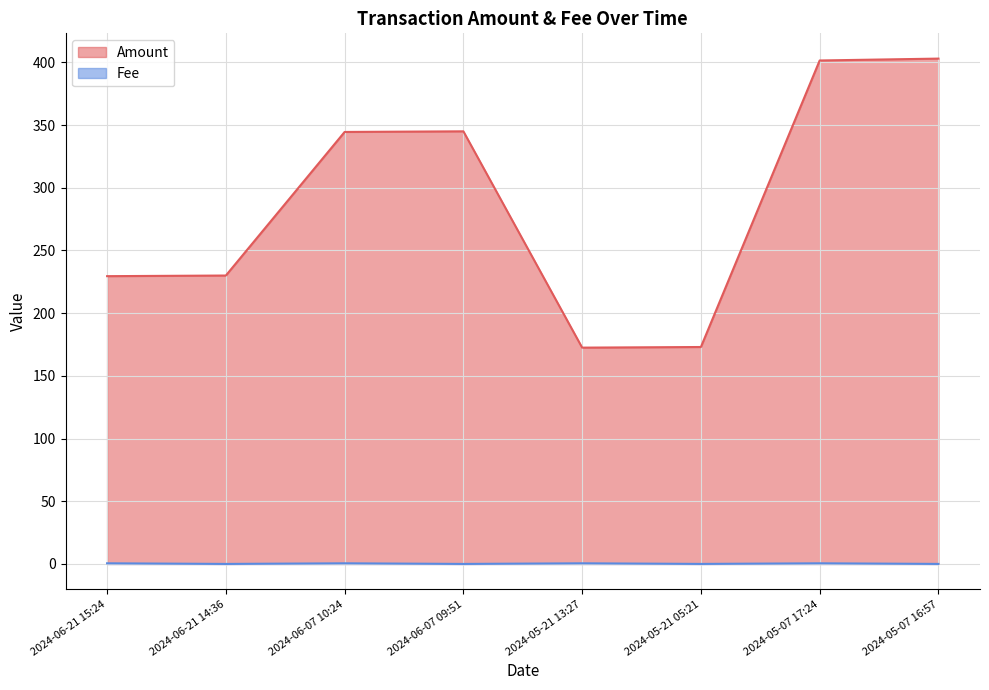

True or false: Amount and Fee cross at least once.

False